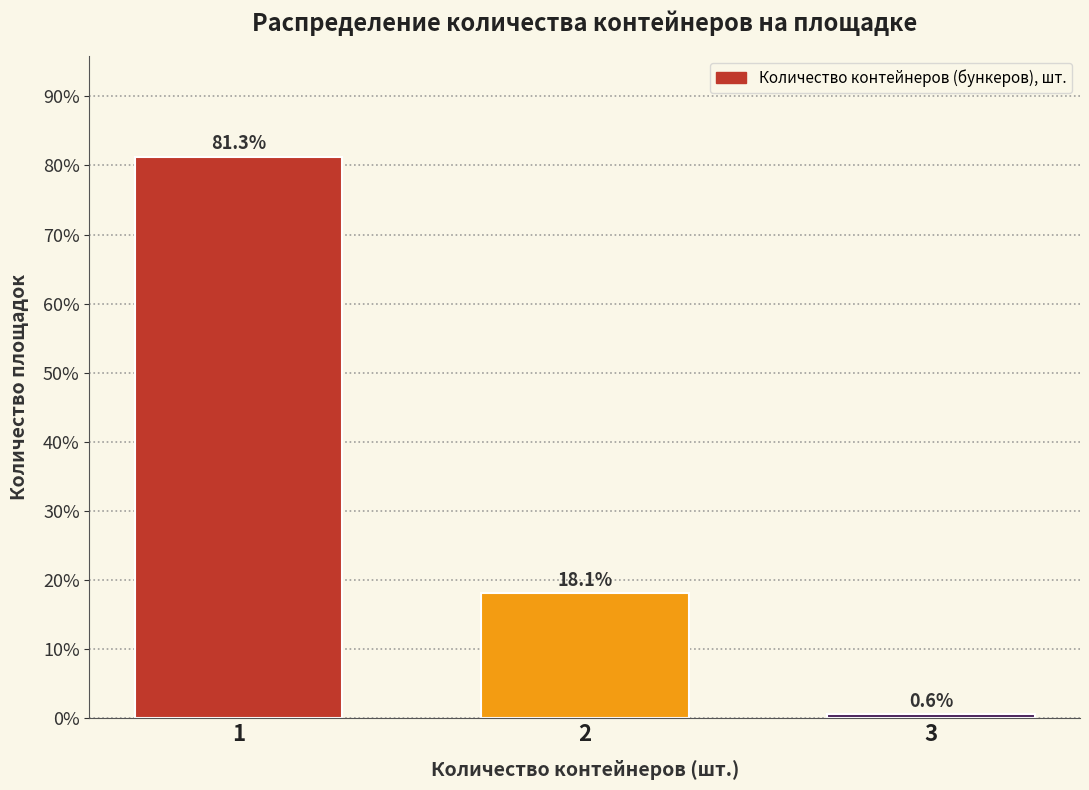

Reading left to right, list all the values displayed in this chart.

81.3	18.1	0.6